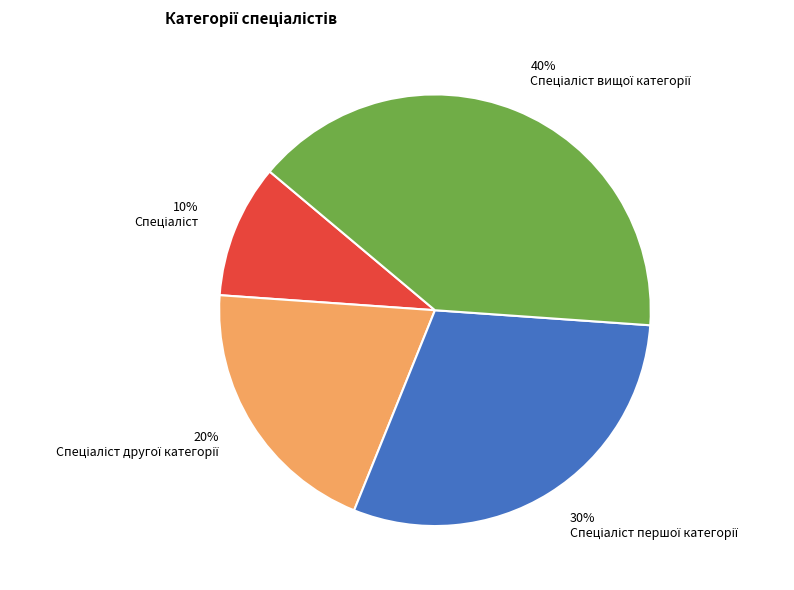

To the nearest percent, what is the difference between the largest and smallest slice percentages?

30%